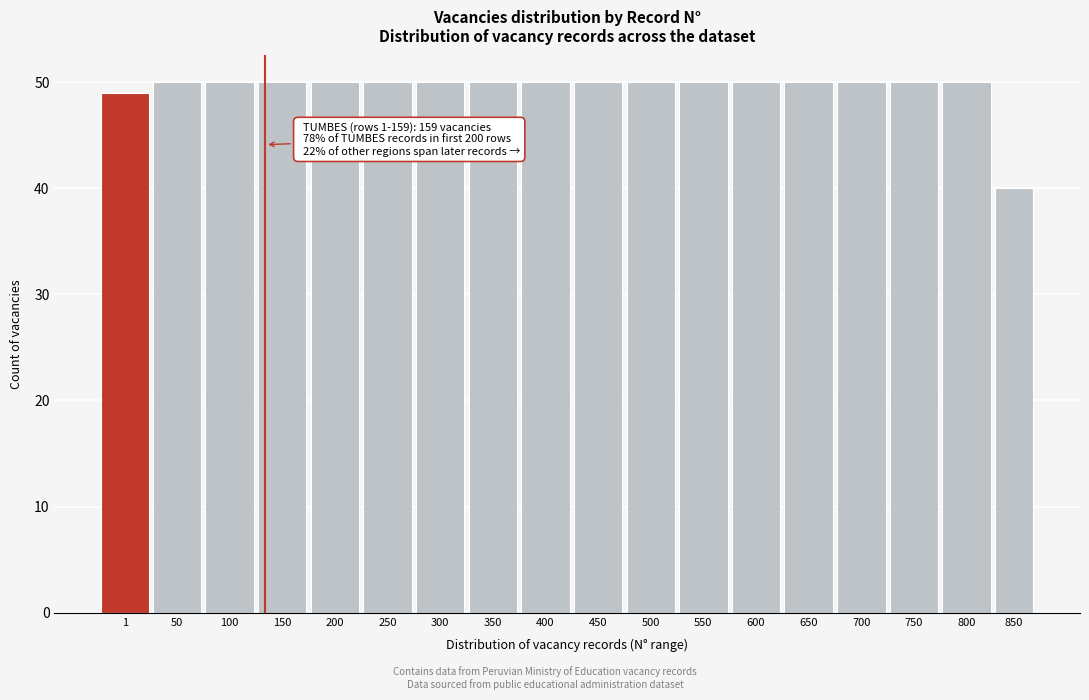

Reading left to right, list all the values displayed in this chart.

1=49	50=50	100=50	150=50	200=50	250=50	300=50	350=50	400=50	450=50	500=50	550=50	600=50	650=50	700=50	750=50	800=50	850=40